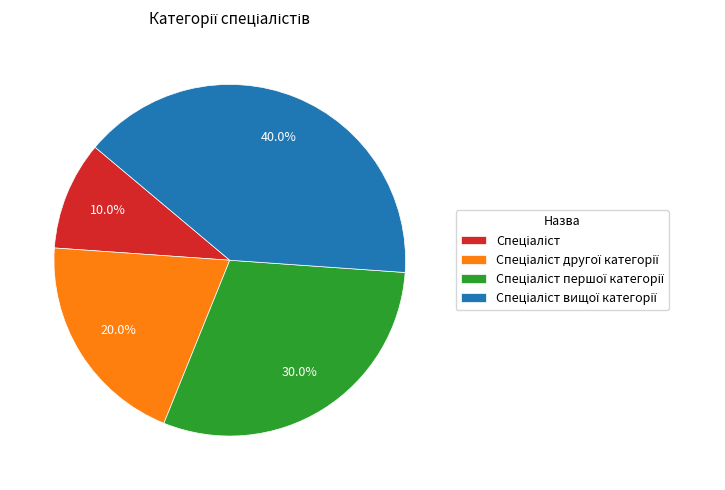

Does any single category account for the majority?

No